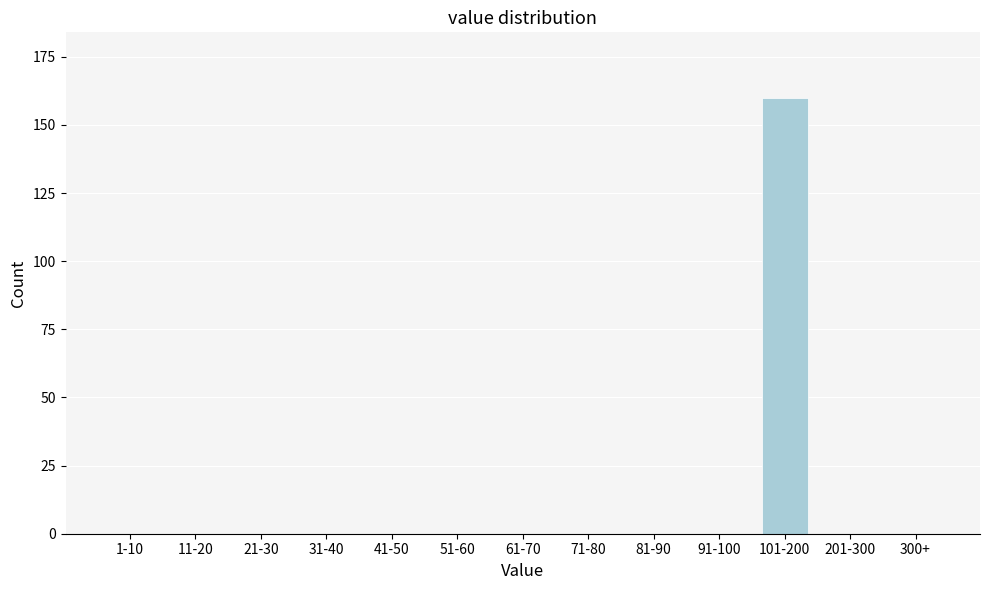

Reading left to right, list all the values displayed in this chart.

1-10=0	11-20=0	21-30=0	31-40=0	41-50=0	51-60=0	61-70=0	71-80=0	81-90=0	91-100=0	101-200=160	201-300=0	300+=0